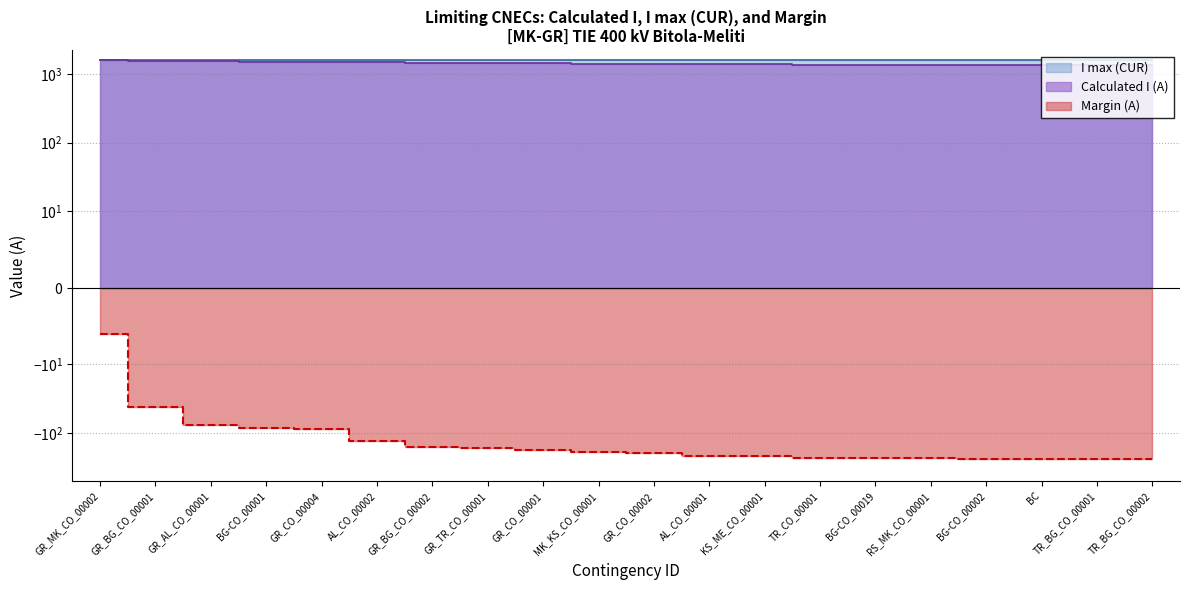

What is the difference between the highest and lowest values at GR_AL_CO_00001?

1600